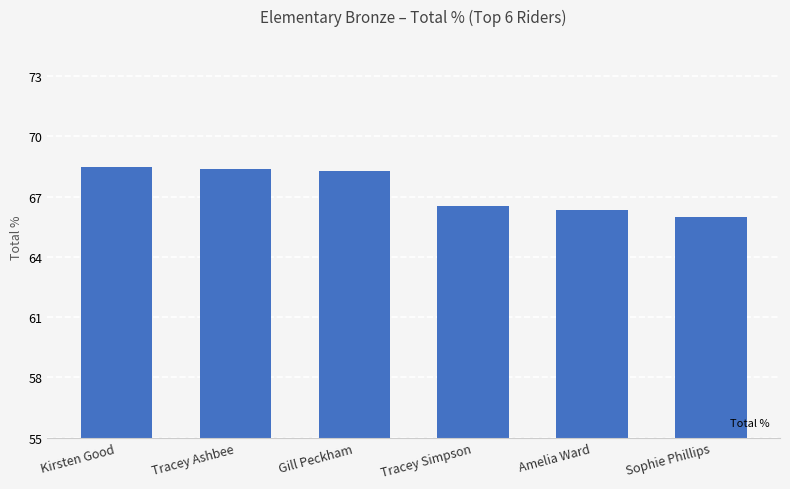

What is the difference between the values at Tracey Simpson and Sophie Phillips?

0.5